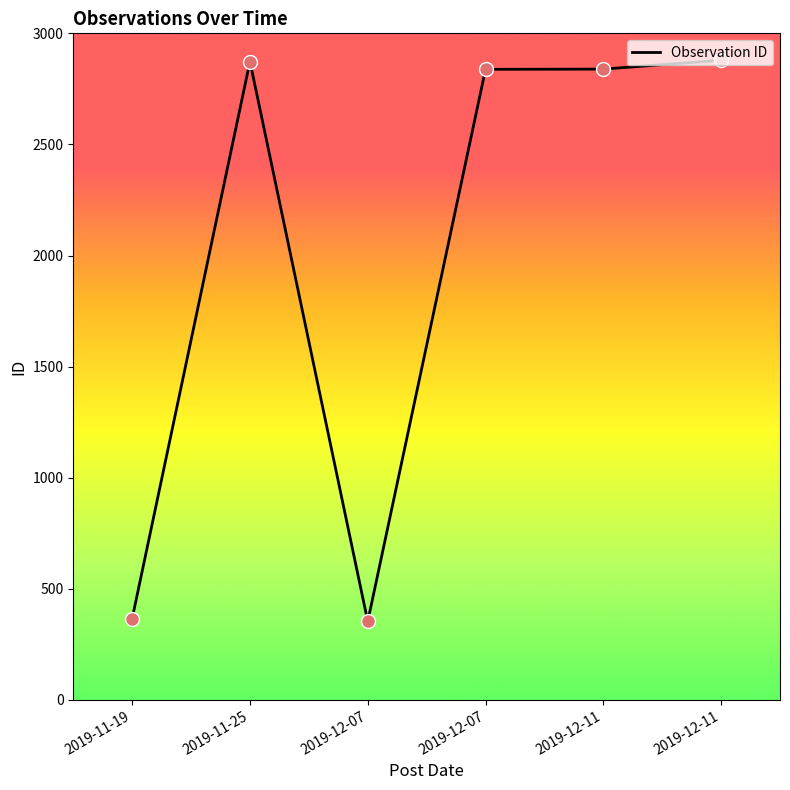

What is the change in value from 2019-11-19 to 2019-12-07?

-13